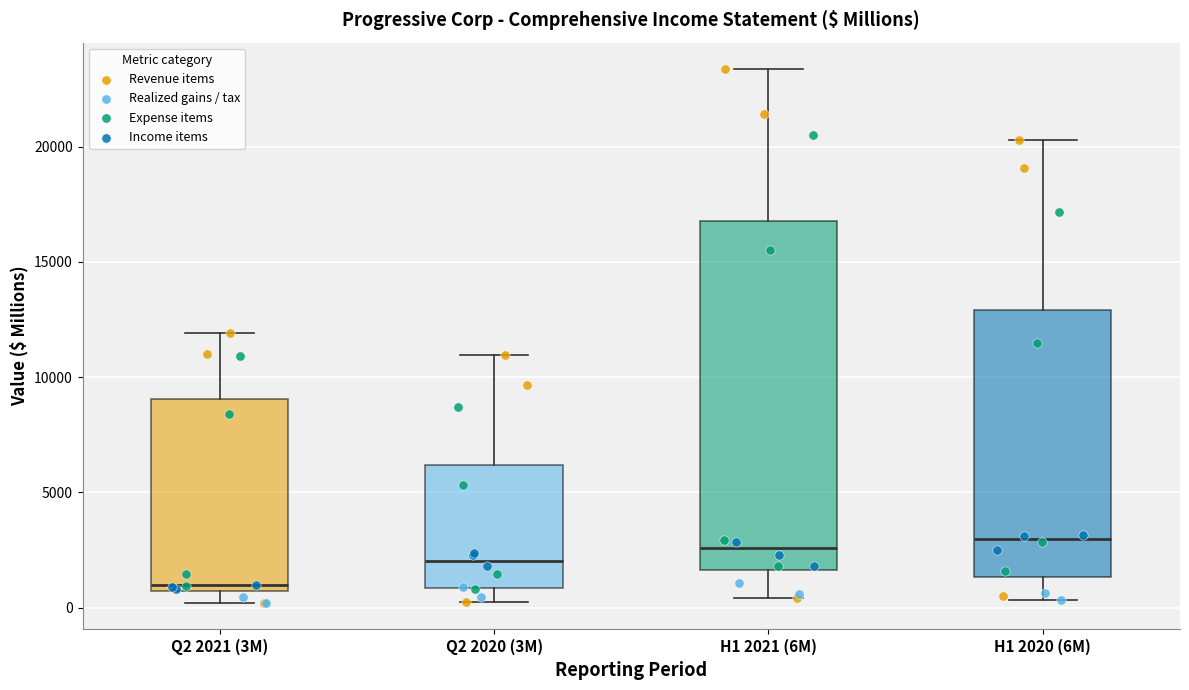

Reading left to right, transcribe this box plot: for each box, give where its median line is, the range the box spans, and where its two whiskers end, as read against the y-axis. The values are not printed on the chart, so give them approximately, as read against the axis.

Q2 2021 (3M): median 1000, box 500 to 9000, whiskers 0 to 12000
Q2 2020 (3M): median 2000, box 1000 to 6000, whiskers 0 to 11000
H1 2021 (6M): median 2500, box 1500 to 17000, whiskers 500 to 23500
H1 2020 (6M): median 3000, box 1500 to 13000, whiskers 500 to 20500